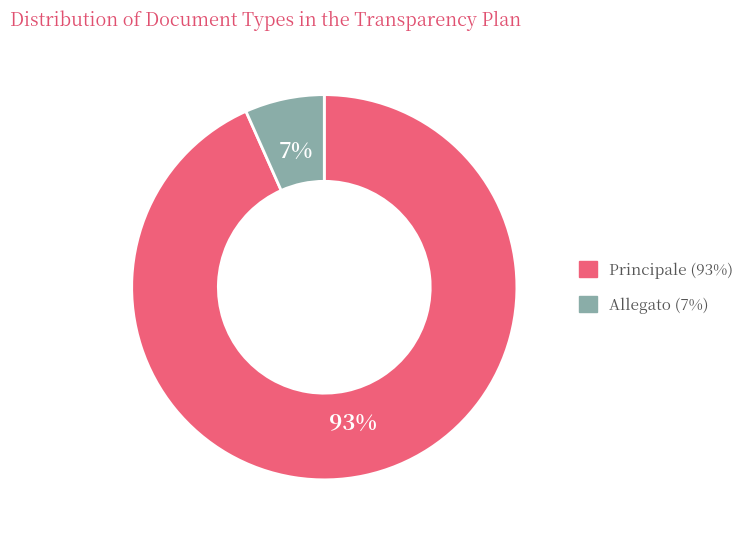

To the nearest percent, what percentage of the pie is Principale?

93%